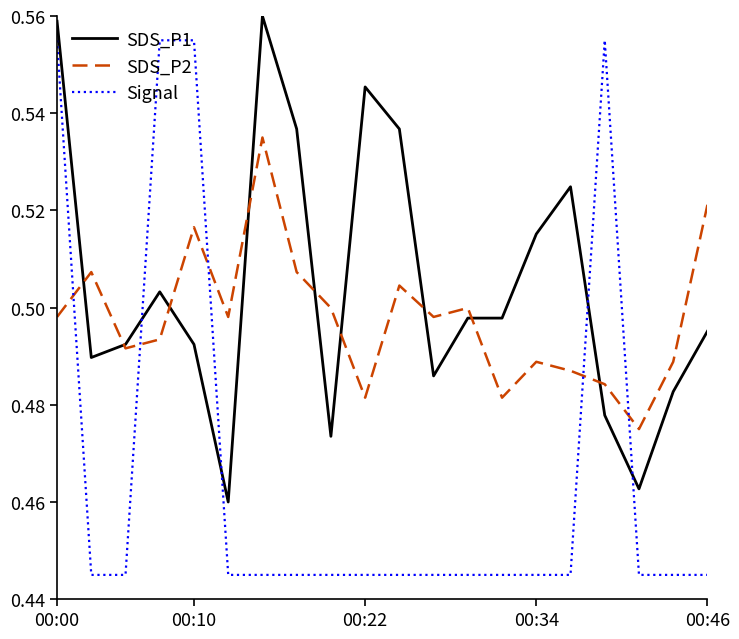

Which series has the largest total across all categories?

SDS_P1